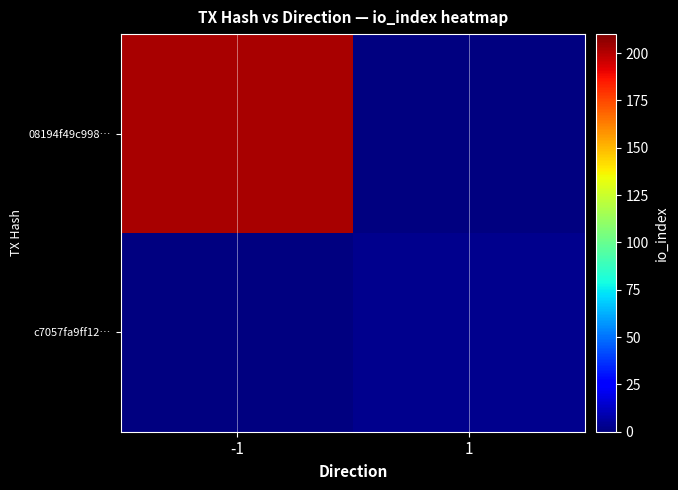

What is the approximate value of 08194f49c998… at -1?

202.0